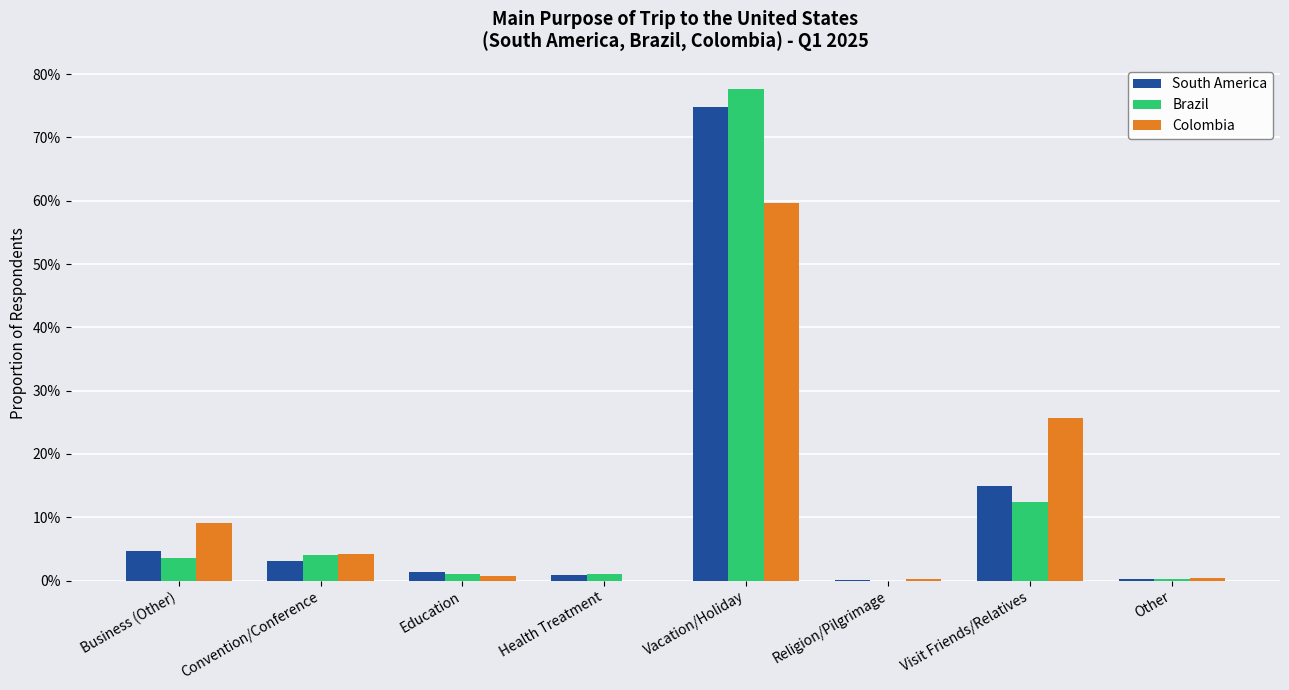

At how many categories does at least one series exceed 0?

8